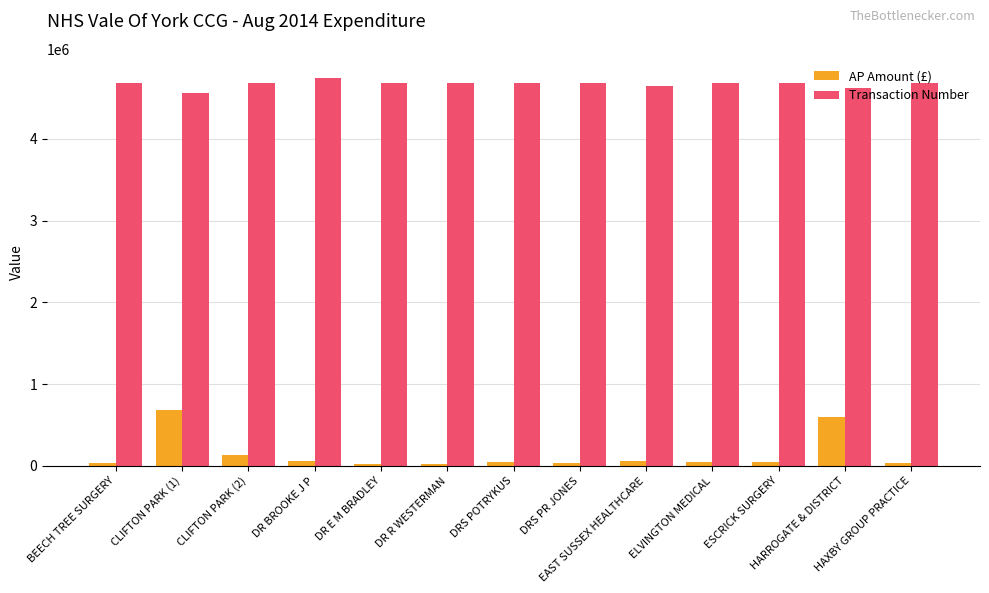

What position from the left is DRS POTRYKUS?

7